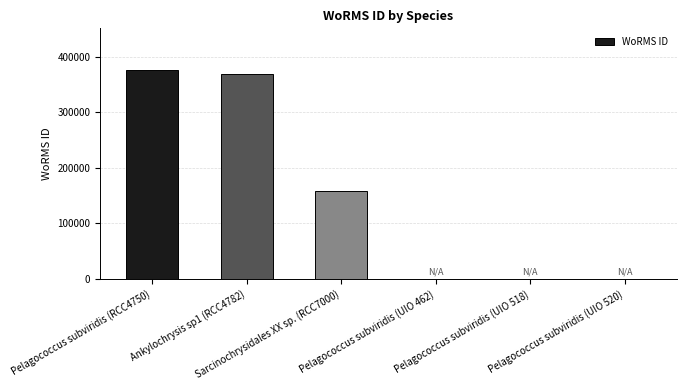

The value at Pelagococcus subviridis (UIO 520) is 136454. True or false?

False